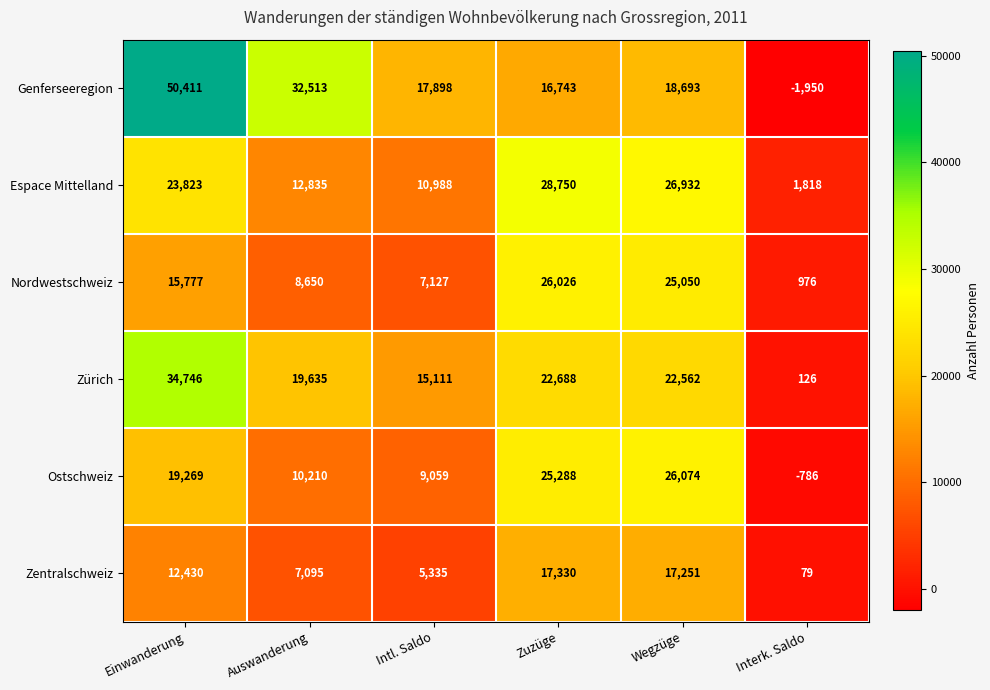

At Auswanderung, list the series in order from largest to smallest.

Genferseeregion, Zürich, Espace Mittelland, Ostschweiz, Nordwestschweiz, Zentralschweiz